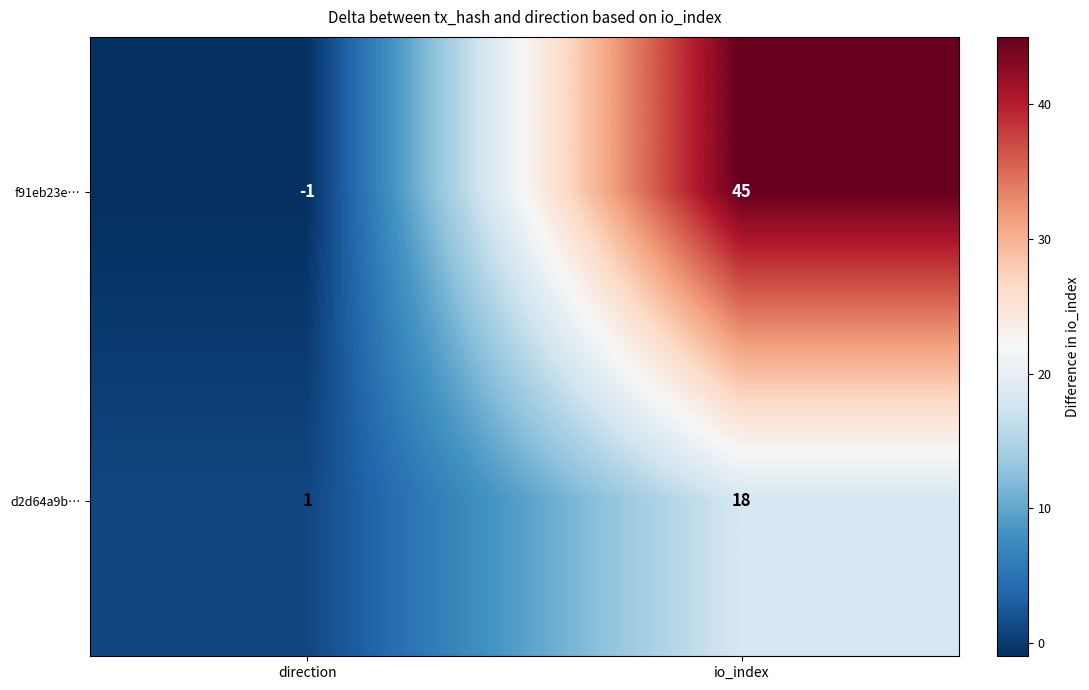

At which category is the sum across all series the highest?

io_index